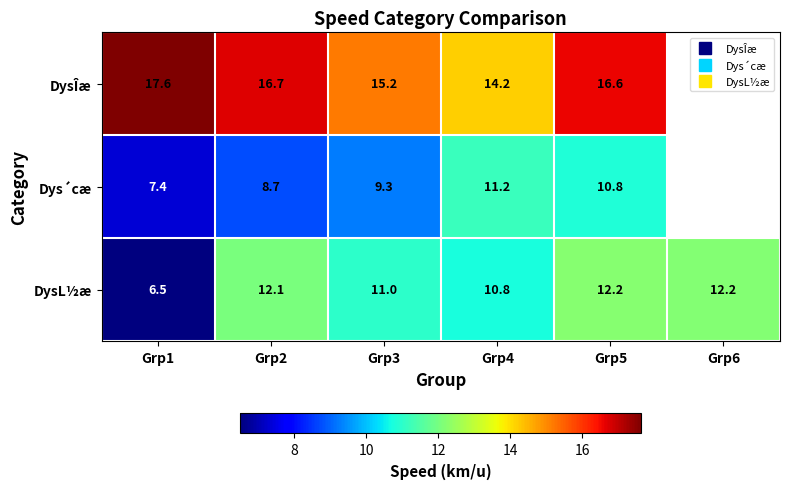

Rank the series at Grp4 from highest to lowest value.

DysÎæ, Dys´cæ, DysL½æ